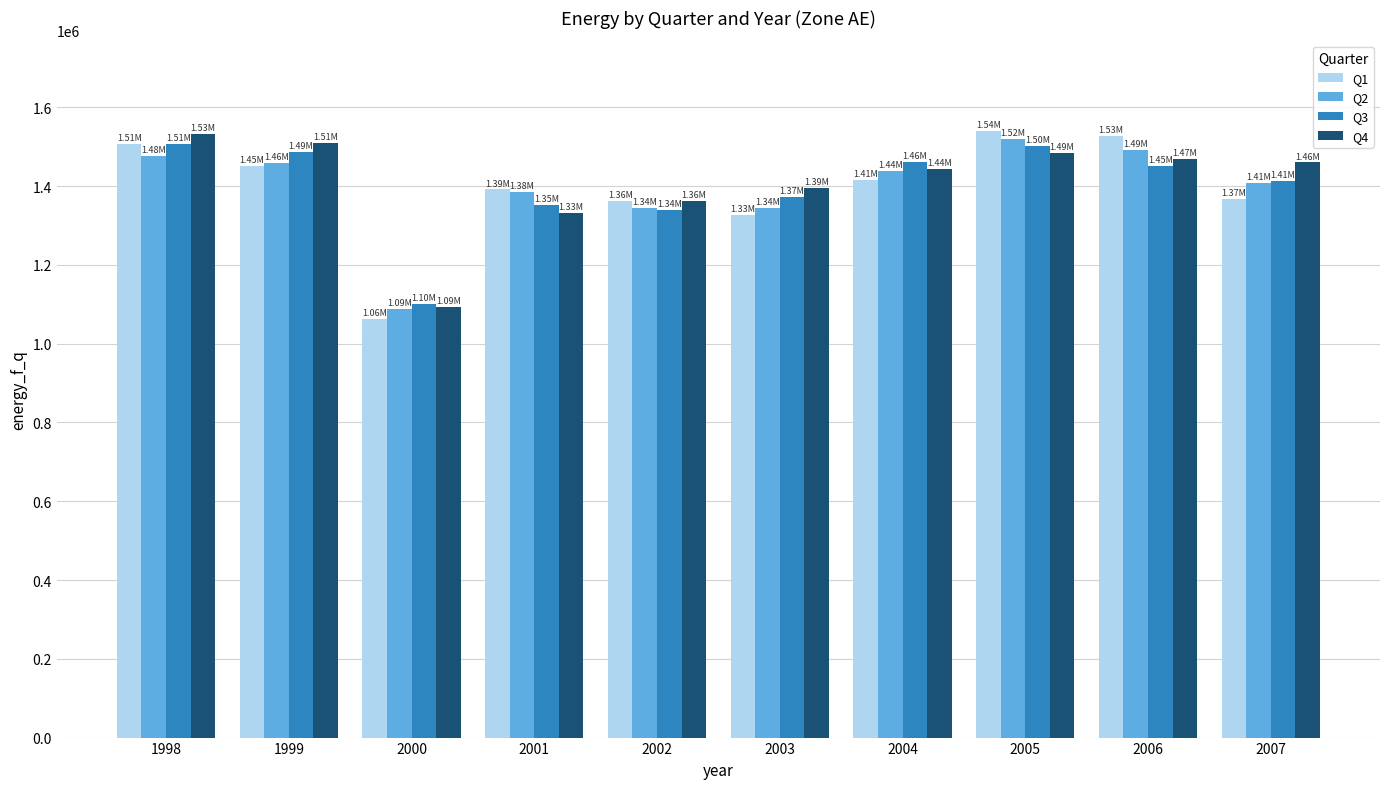

What is the average value of the Q2 series?

1395583.6